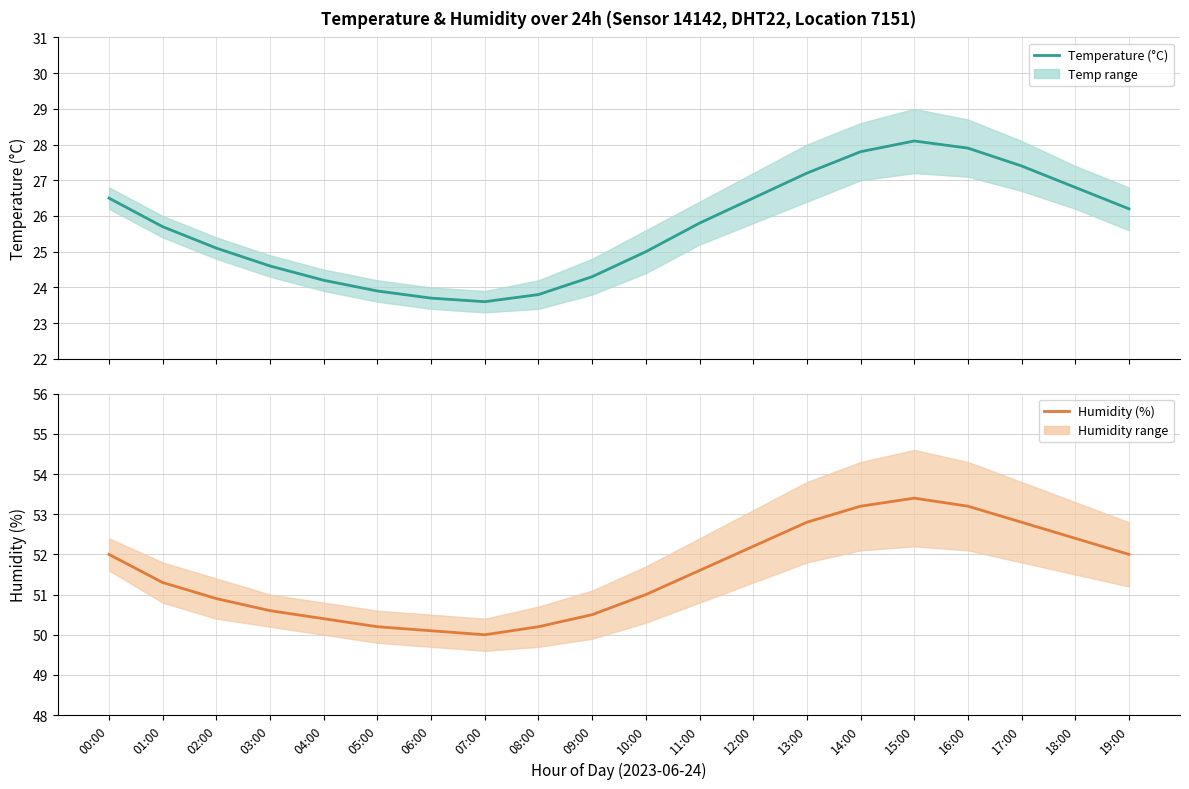

True or false: Humidity (%) and Temperature (°C) cross at least once.

False